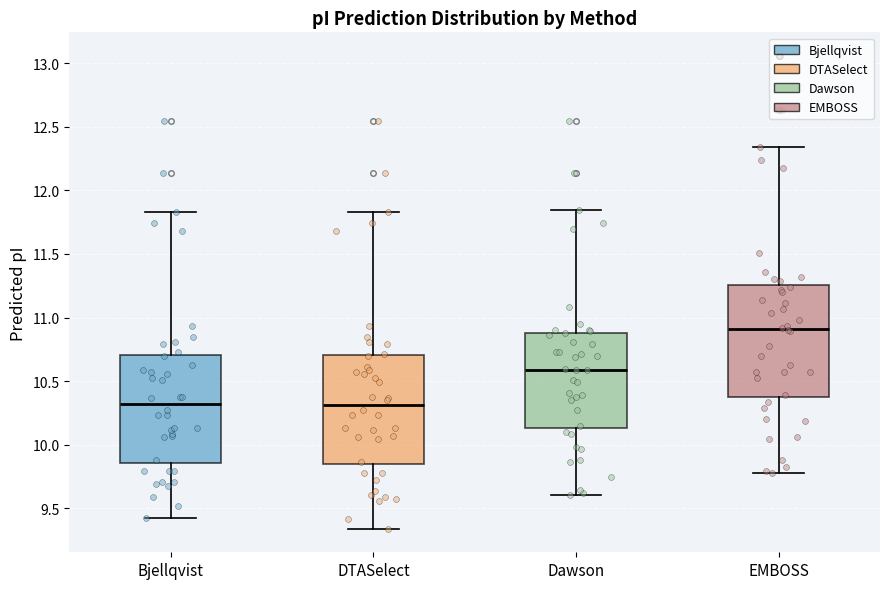

Reading left to right, transcribe this box plot: for each box, give where its median line is, the range the box spans, and where its two whiskers end, as read against the y-axis. The values are not printed on the chart, so give them approximately, as read against the axis.

Bjellqvist: median 10.30, box 9.85 to 10.70, whiskers 9.45 to 11.85
DTASelect: median 10.30, box 9.85 to 10.70, whiskers 9.35 to 11.85
Dawson: median 10.60, box 10.15 to 10.90, whiskers 9.60 to 11.85
EMBOSS: median 10.90, box 10.40 to 11.25, whiskers 9.80 to 12.35